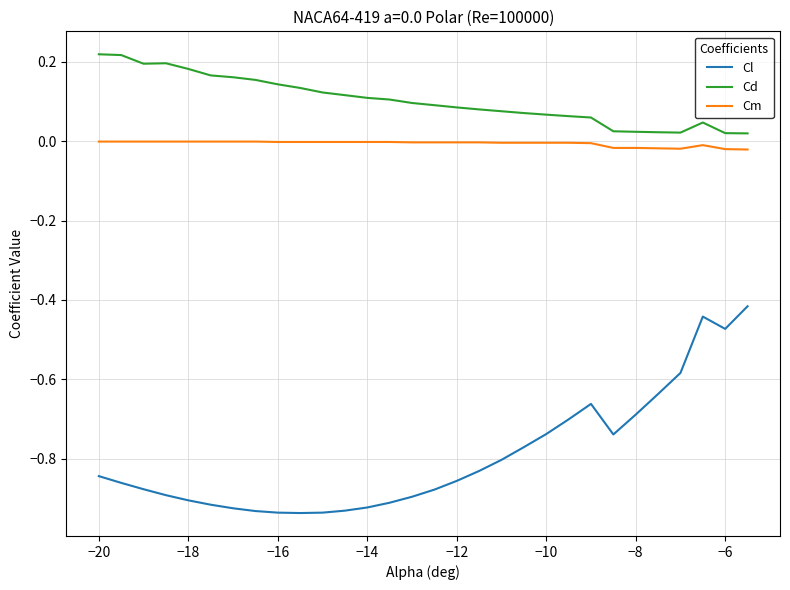

What is the difference between the maximum and minimum values in the Cl series?

0.5